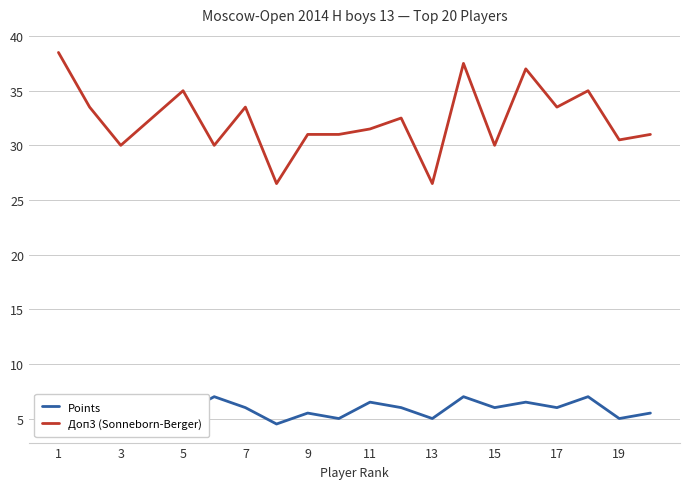

The Доп3 (Sonneborn-Berger) series shows 58.0 at 1. True or false?

False